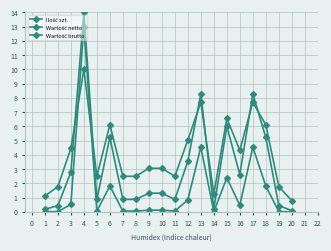

At which label is Wartość brutto closest to 6?

13